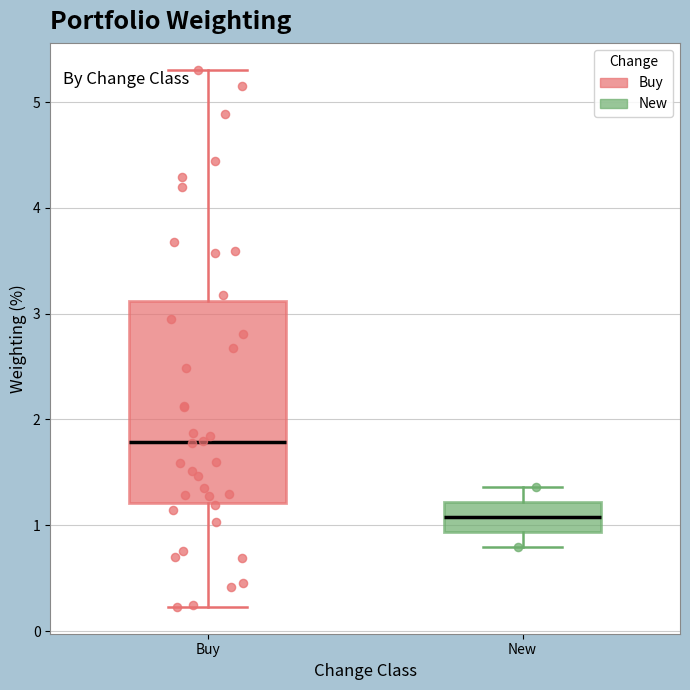

Where does the upper whisker of the box for New end on the y-axis? The values are not printed on the chart, so give them approximately, as read against the axis.

1.4